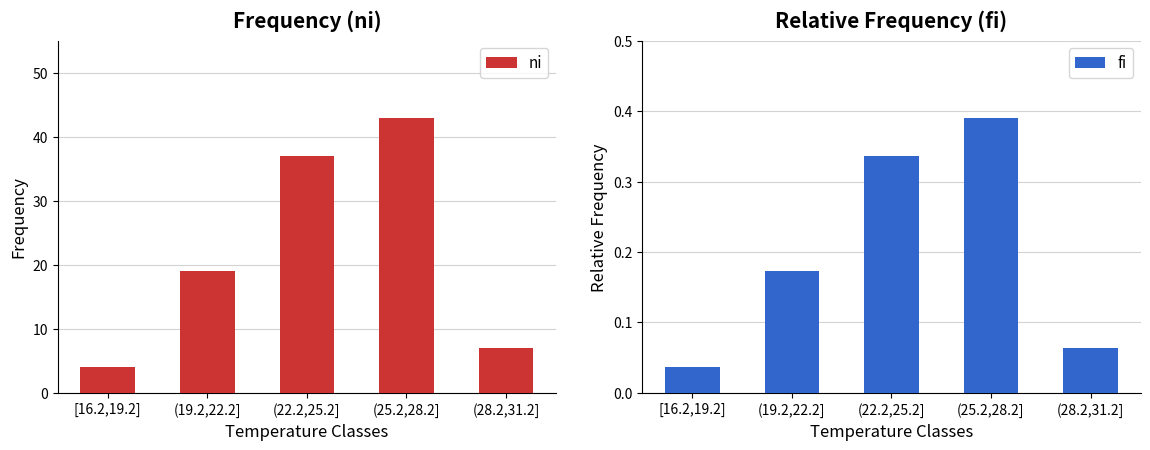

What is the difference between the maximum and minimum values in the fi series?

0.4